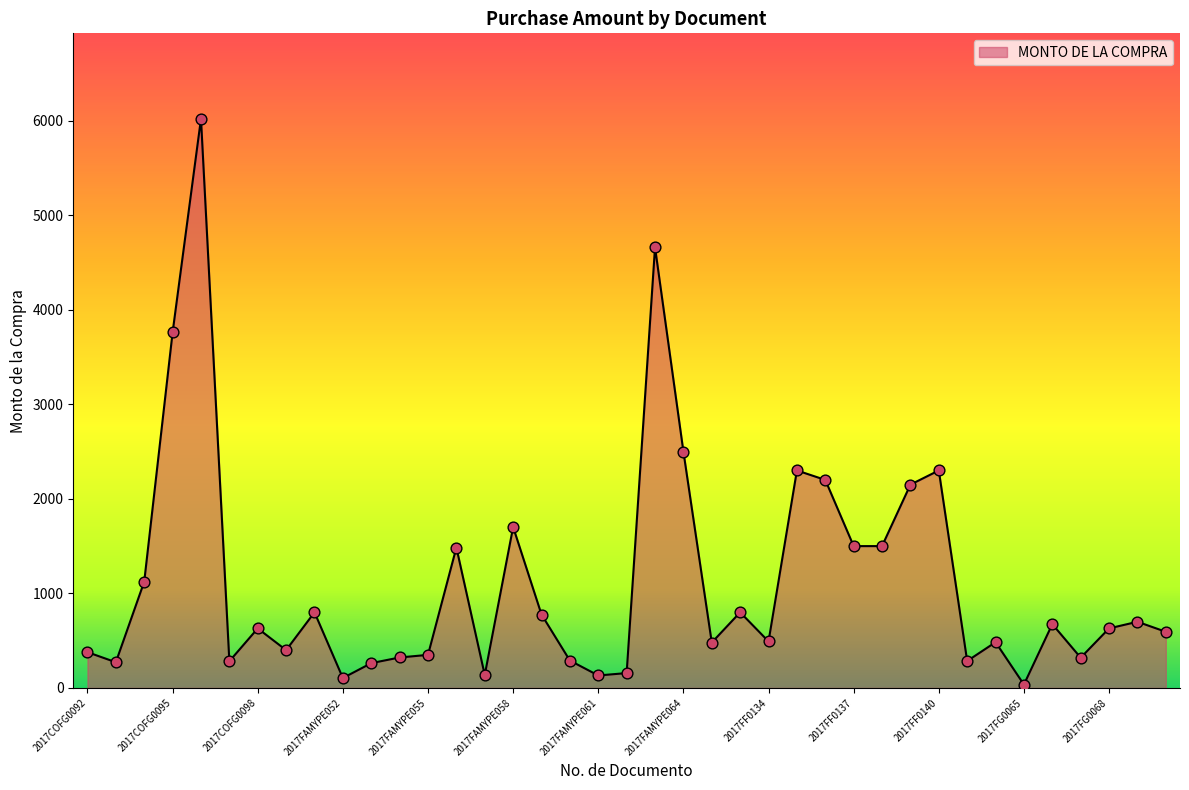

What is the difference between the maximum and minimum values?

5982.9